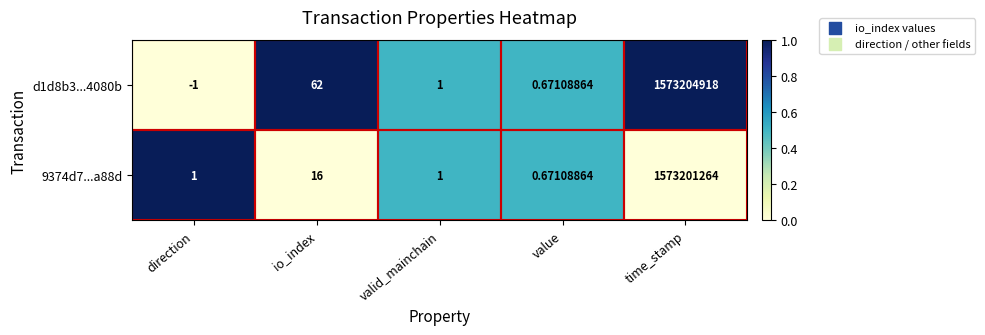

Where is d1d8b3...4080b nearest to the value 786602458?

io_index